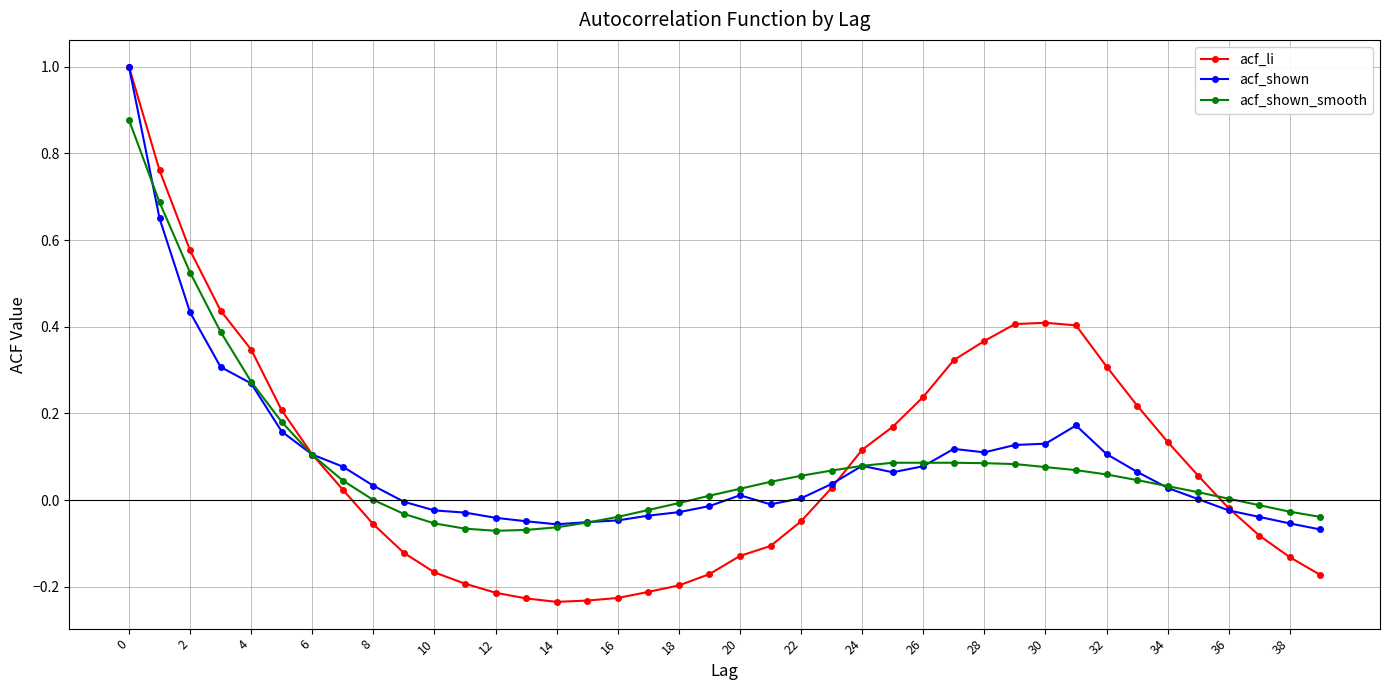

True or false: acf_shown has more than 0 interior local peaks.

True